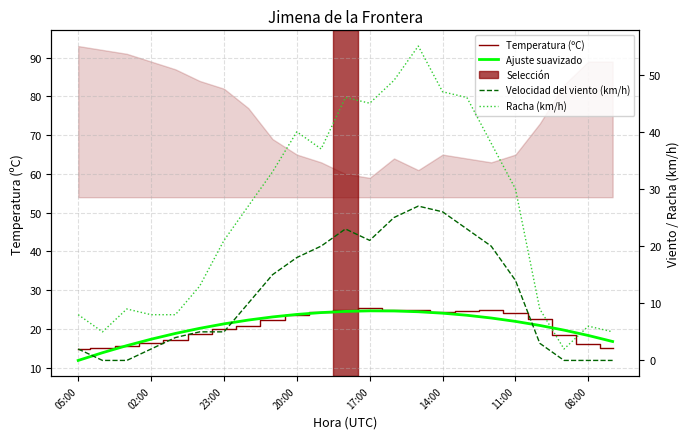

Is this an area chart (filled region under the line)?

No